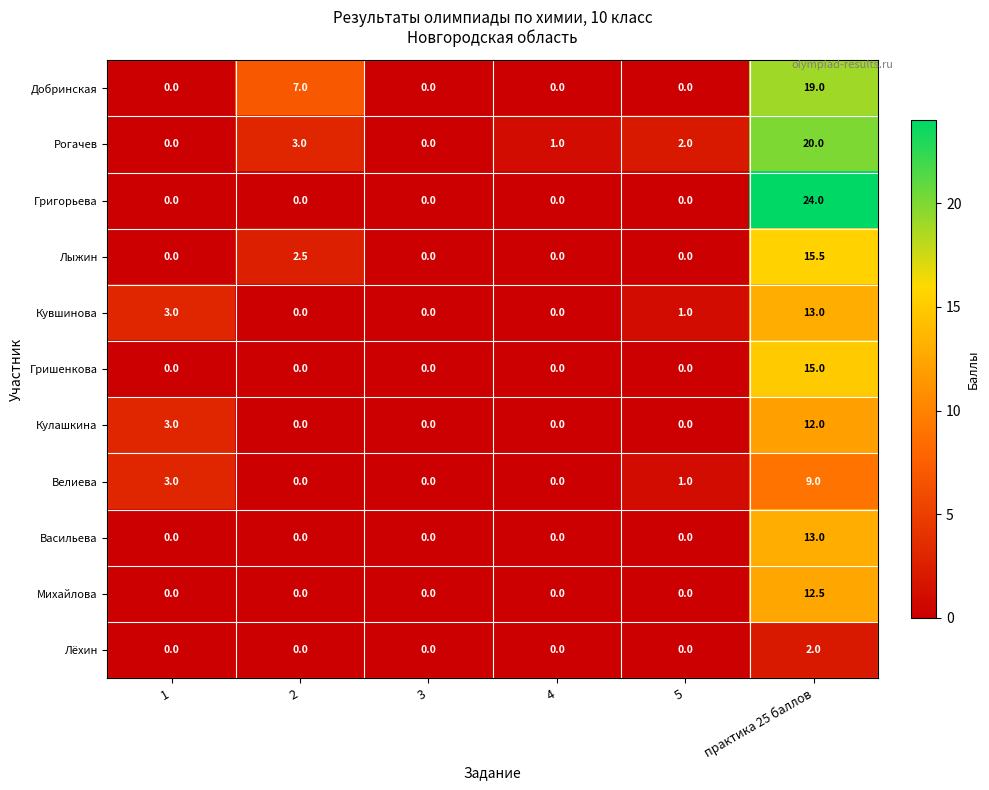

What is the highest value of the Добринская series?

19.0